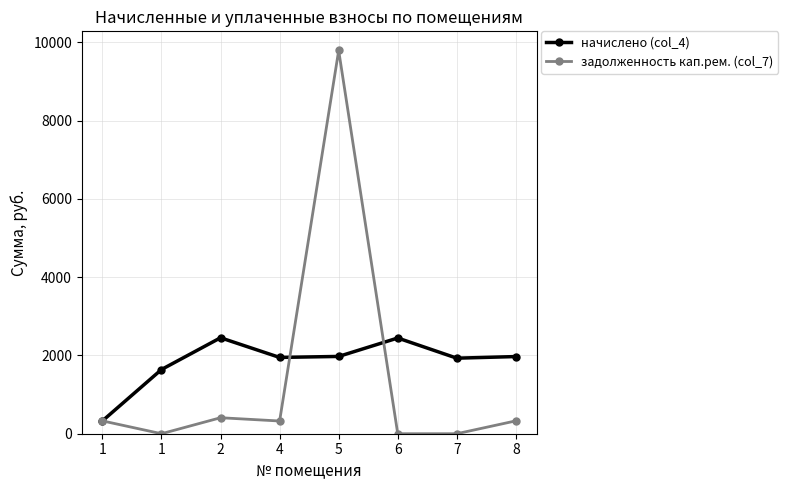

At which category does the chart reach its peak across all series?

5